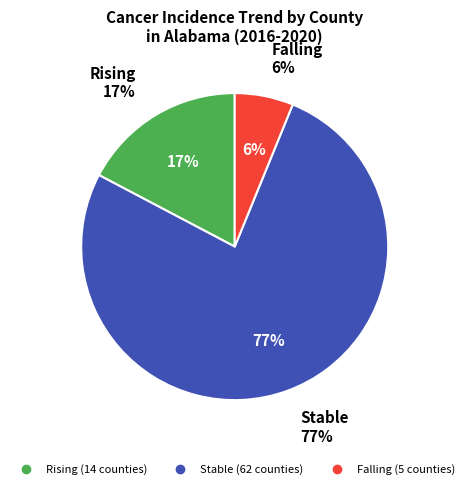

Between rising and stable, which is larger?

stable